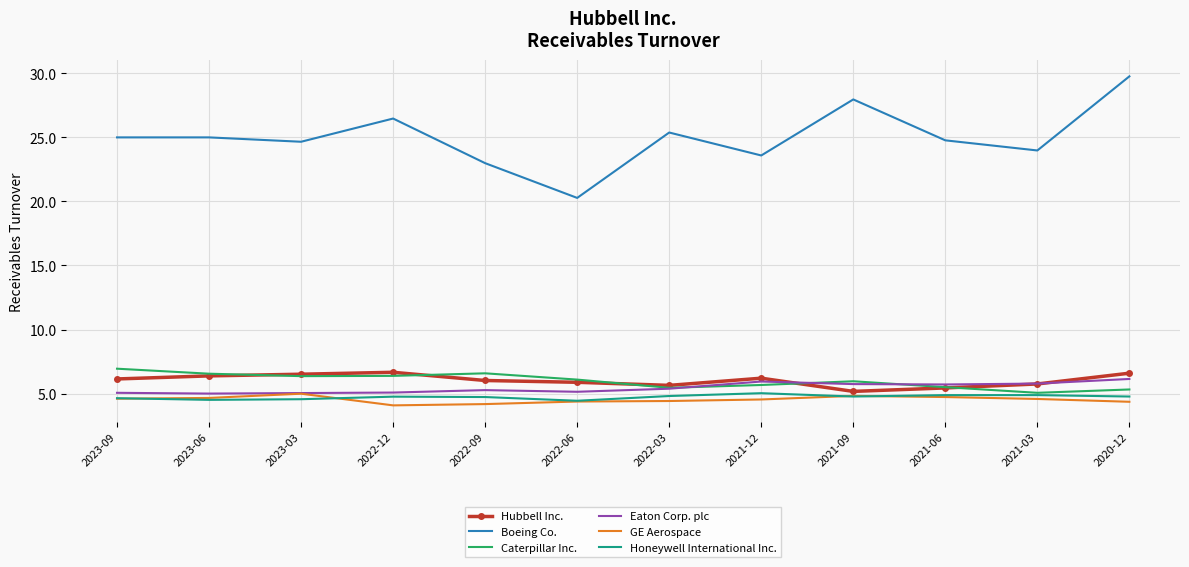

What is the total value across all series at 2023-03?

52.2